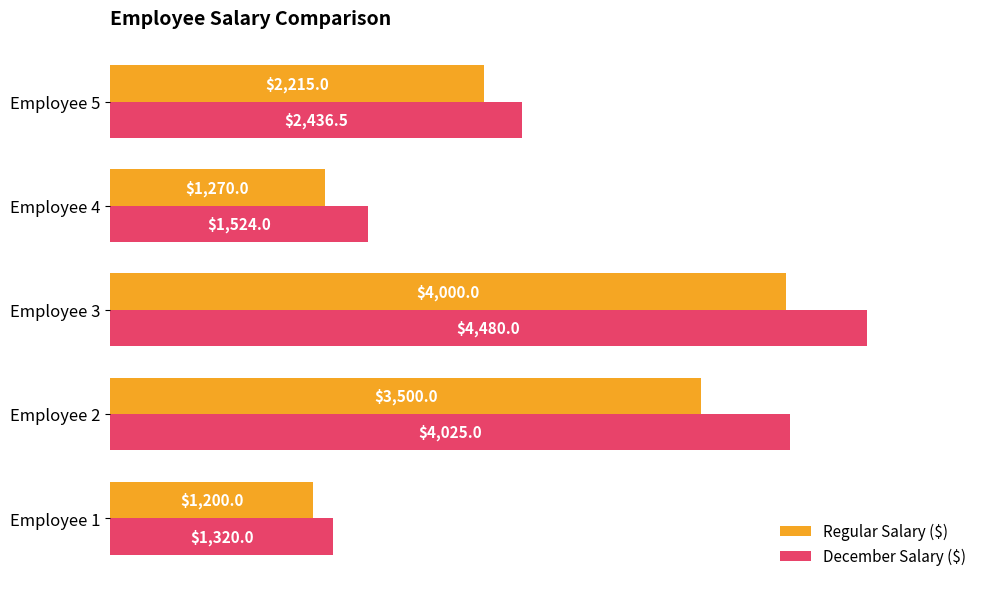

What value does the Regular Salary ($) series have at Employee 4?

1270.0